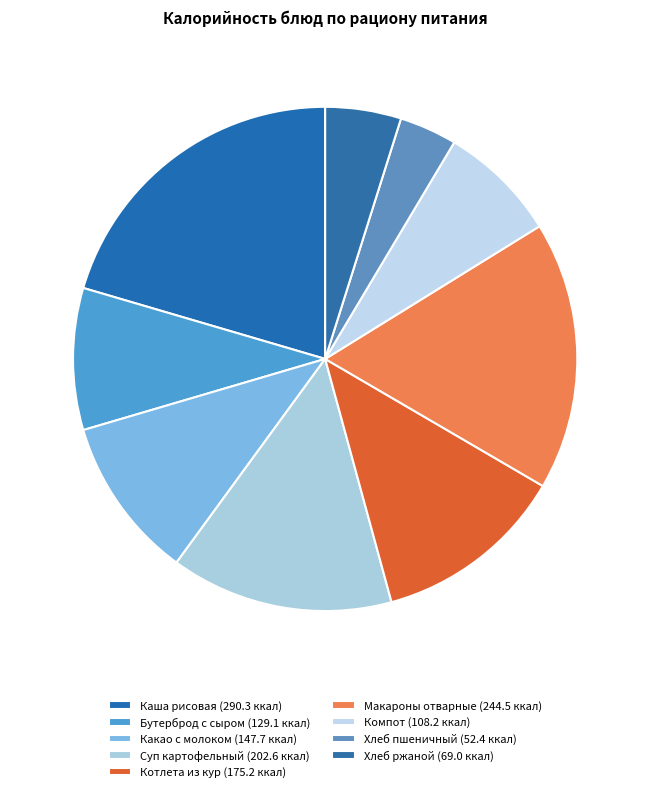

Count the number of slices in the pie.

9